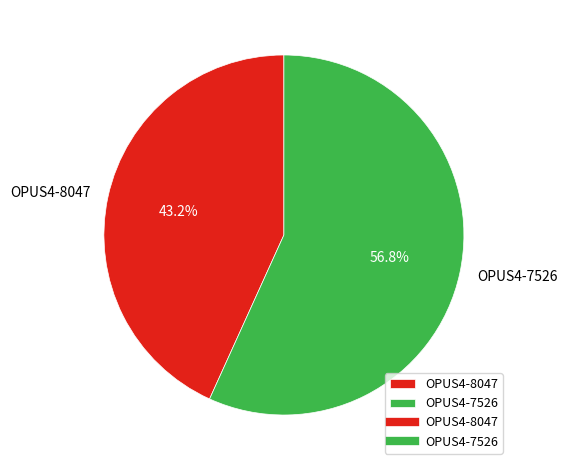

How many segments does this pie chart have?

2